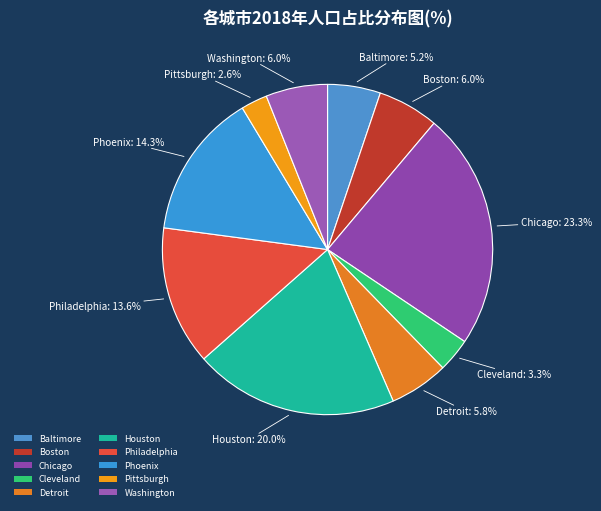

Which category has the smallest portion of the pie?

Pittsburgh